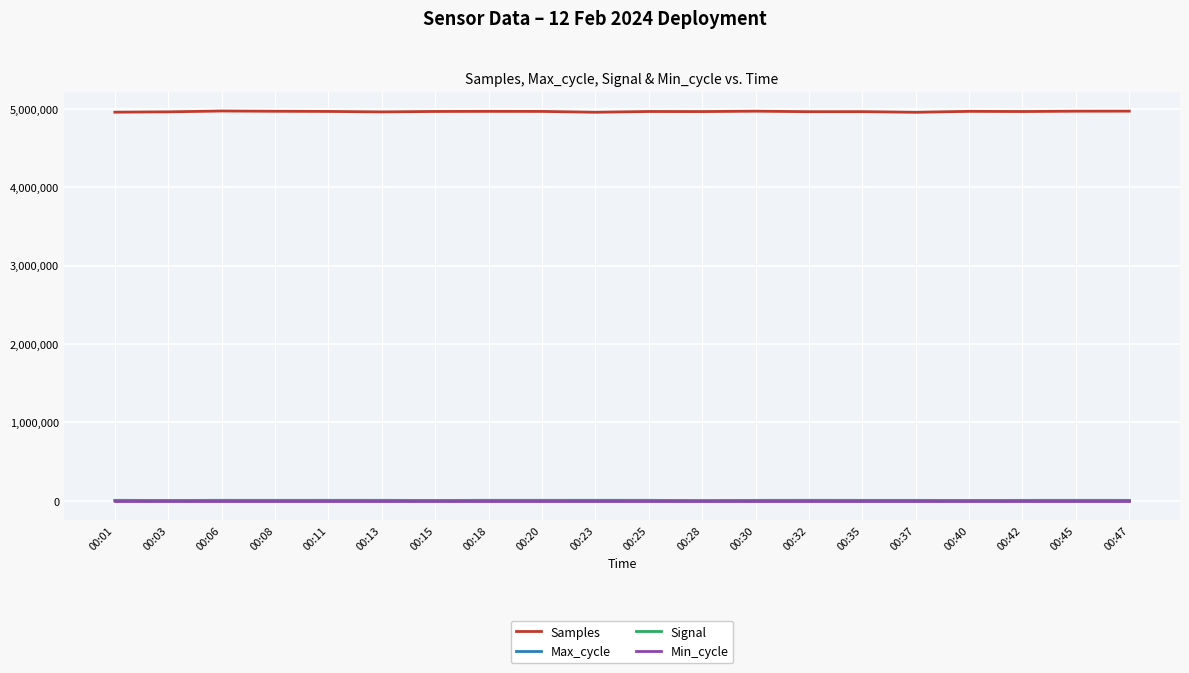

What is the greatest value displayed?

4972486